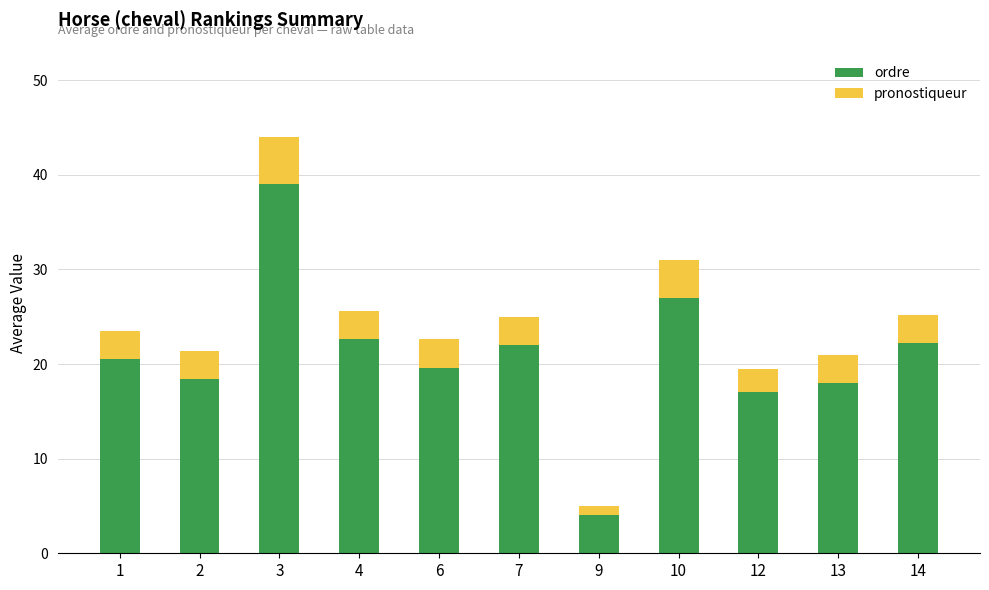

What value does the ordre series have at 14?

22.2